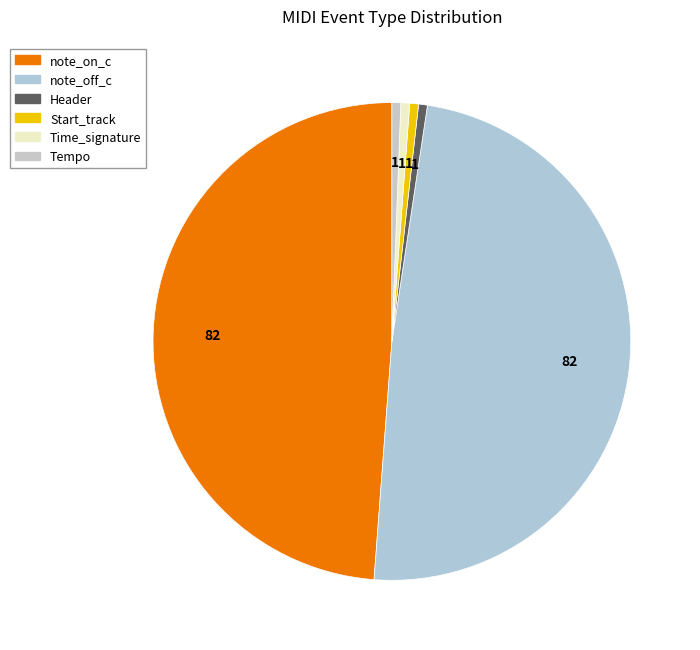

Which slice is the largest?

note_on_c